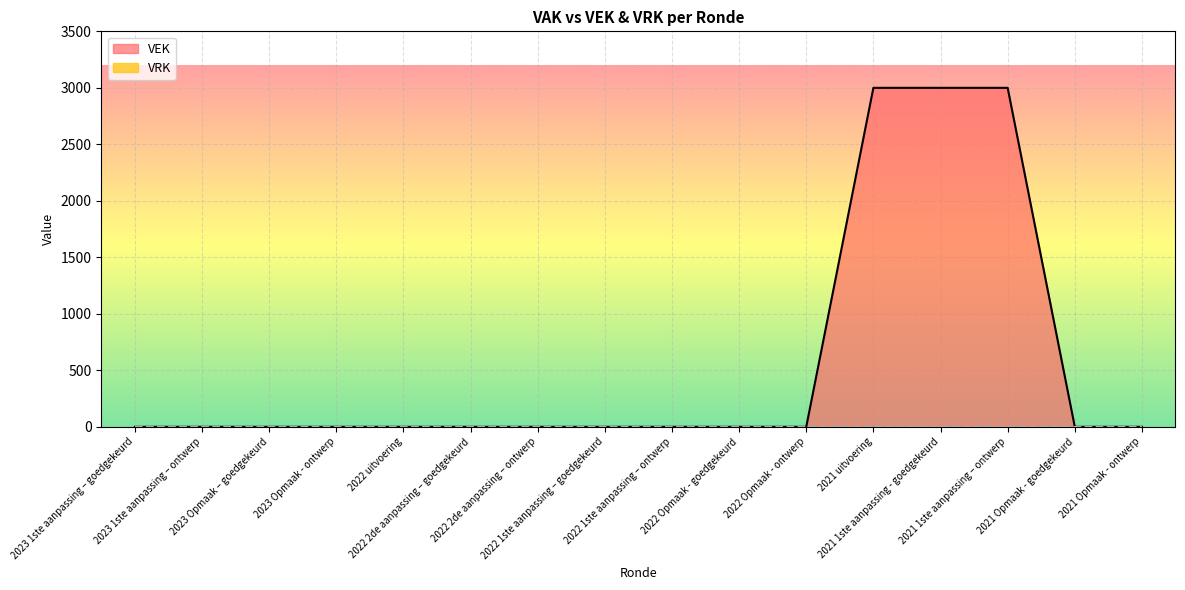

Reading left to right, list all the values displayed in this chart.

0	0	0	0	0	0	0	0	0	0	0	3000	3000	3000	0	0